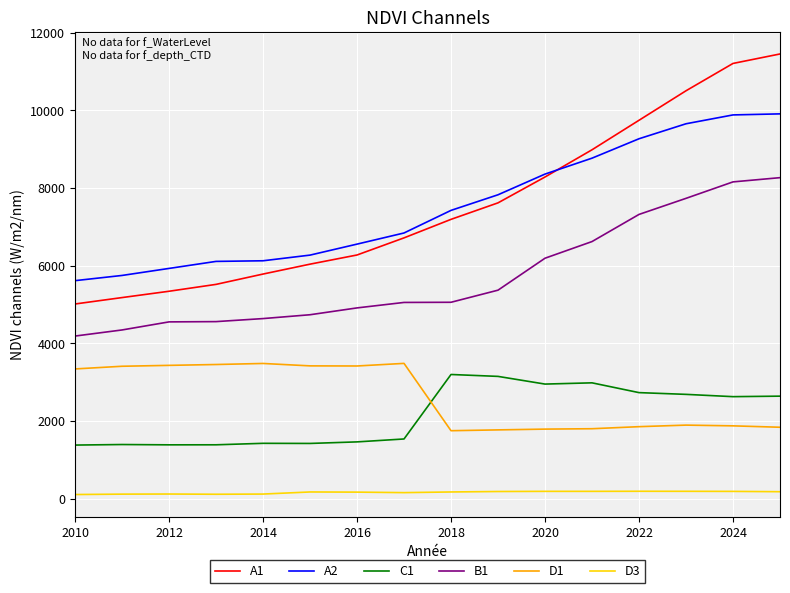

True or false: C1 and B1 intersect in this chart.

False